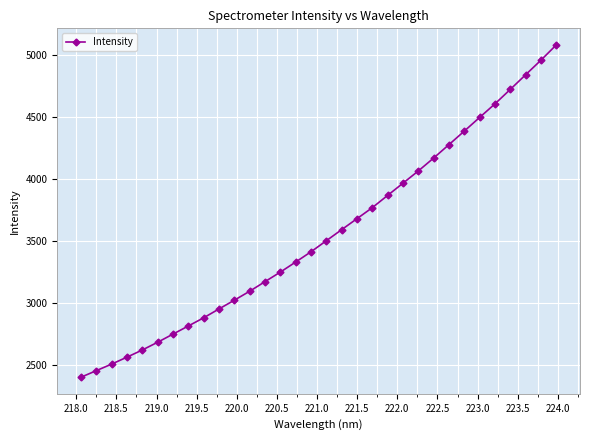

What is the difference between the maximum and minimum values?

2676.9